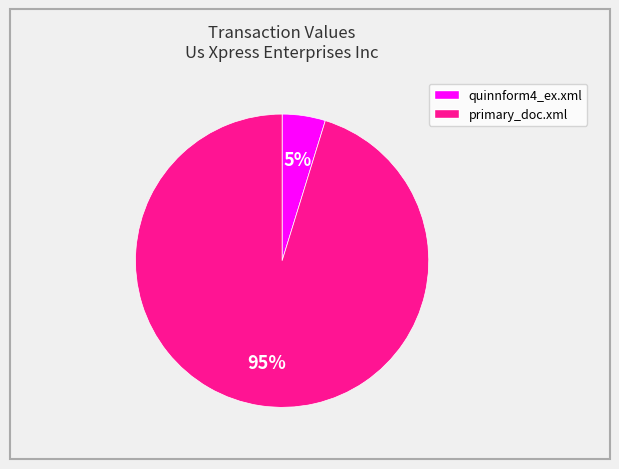

True or false: primary_doc.xml accounts for 95% of the total.

True